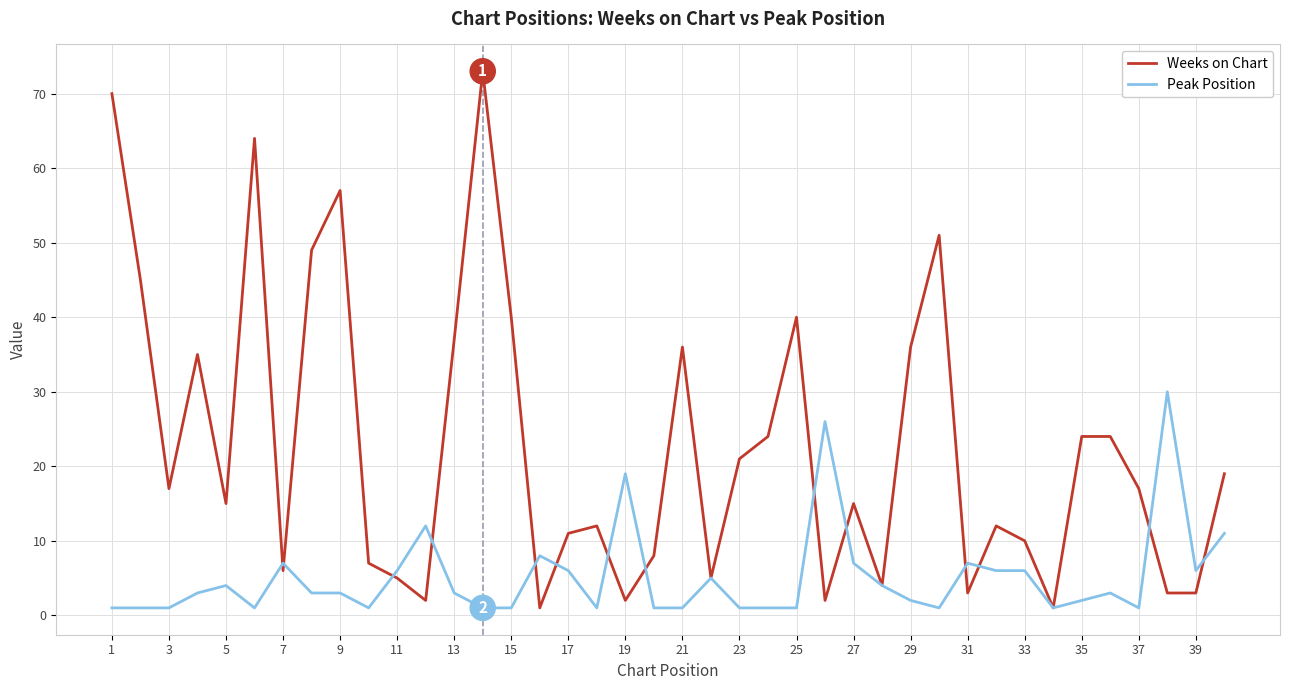

True or false: Peak Position has more than 0 interior local peaks.

True